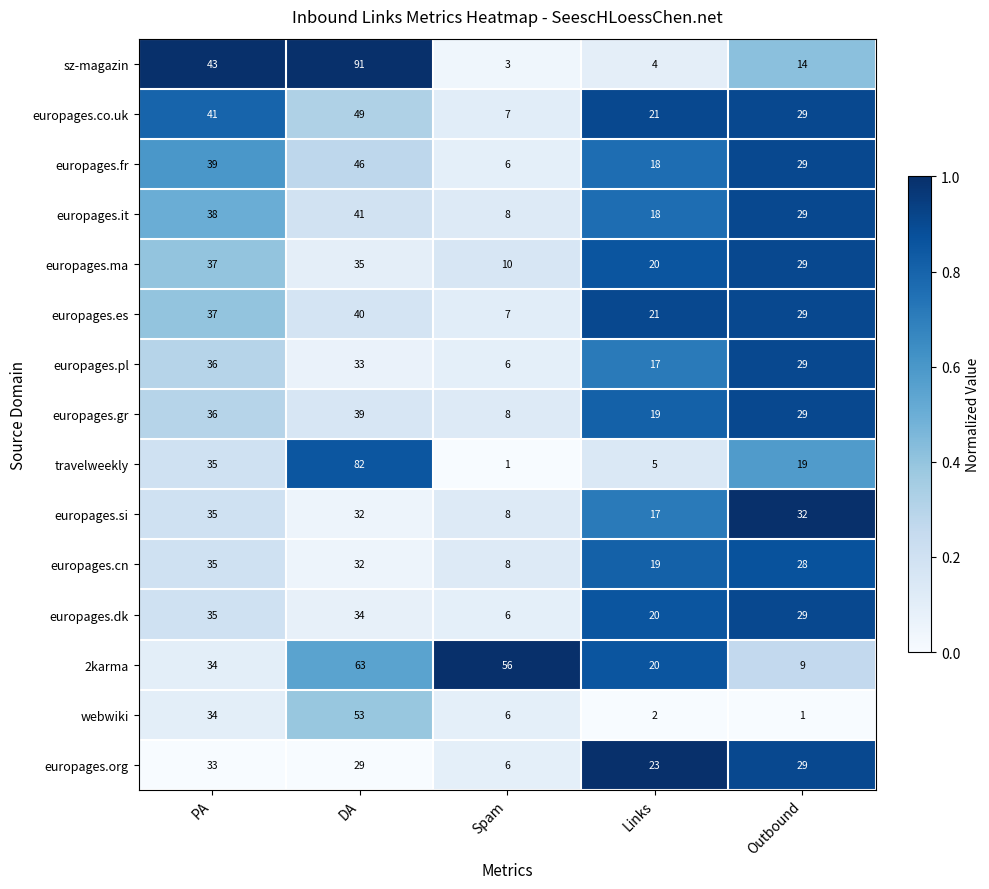

What is the sum of all europages.org values?

120